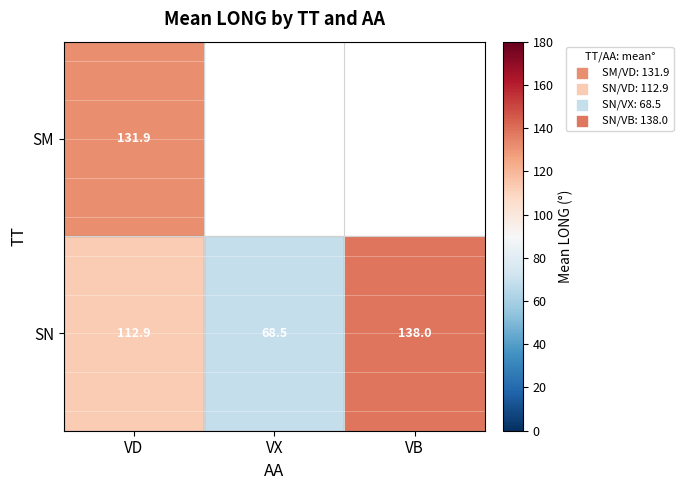

What is the spread (max minus min) of values at VD?

19.0